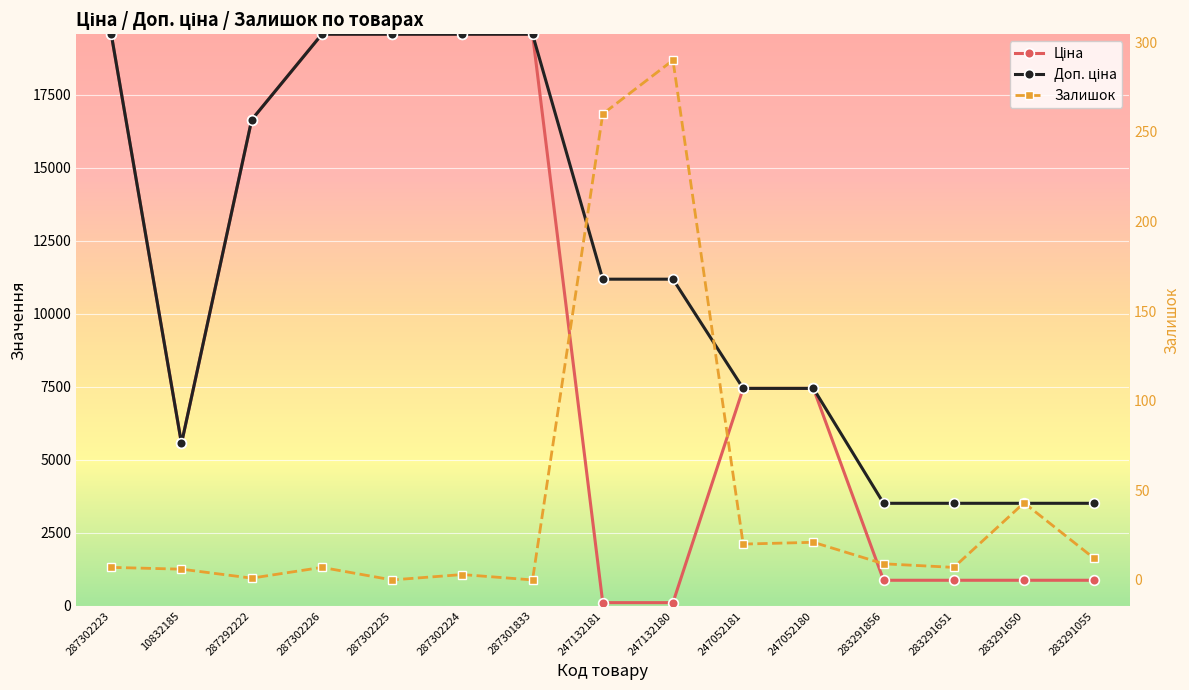

How many values in the Доп. ціна series are below 11182?

7